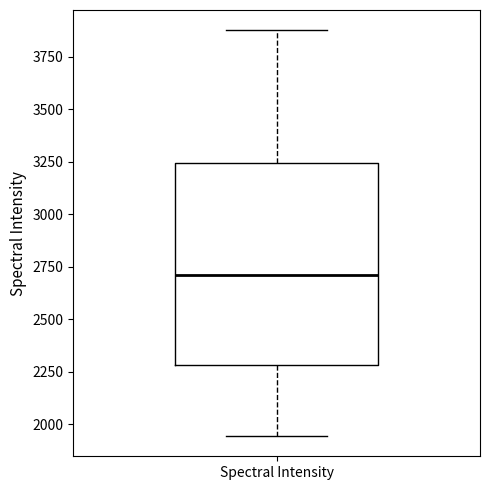

Where is the upper edge of the box for Spectral Intensity on the y-axis? The values are not printed on the chart, so give them approximately, as read against the axis.

3250